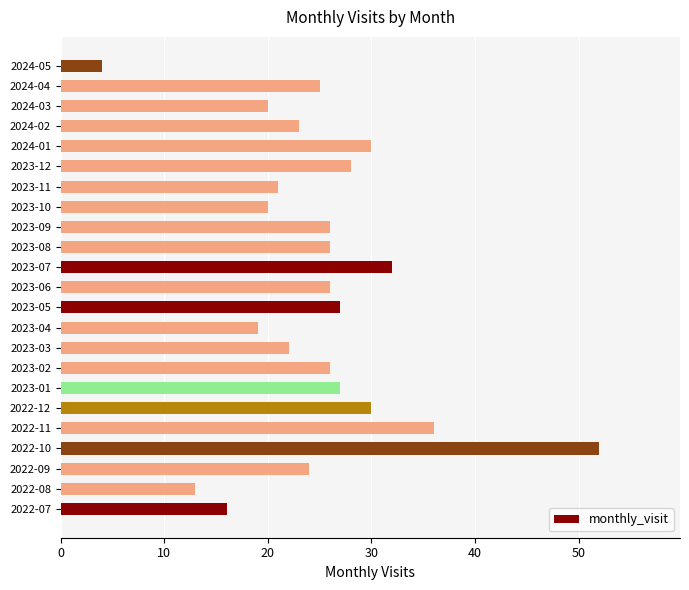

Reading bottom to top, list all the values displayed in this chart.

16	13	24	52	36	30	27	26	22	19	27	26	32	26	26	20	21	28	30	23	20	25	4